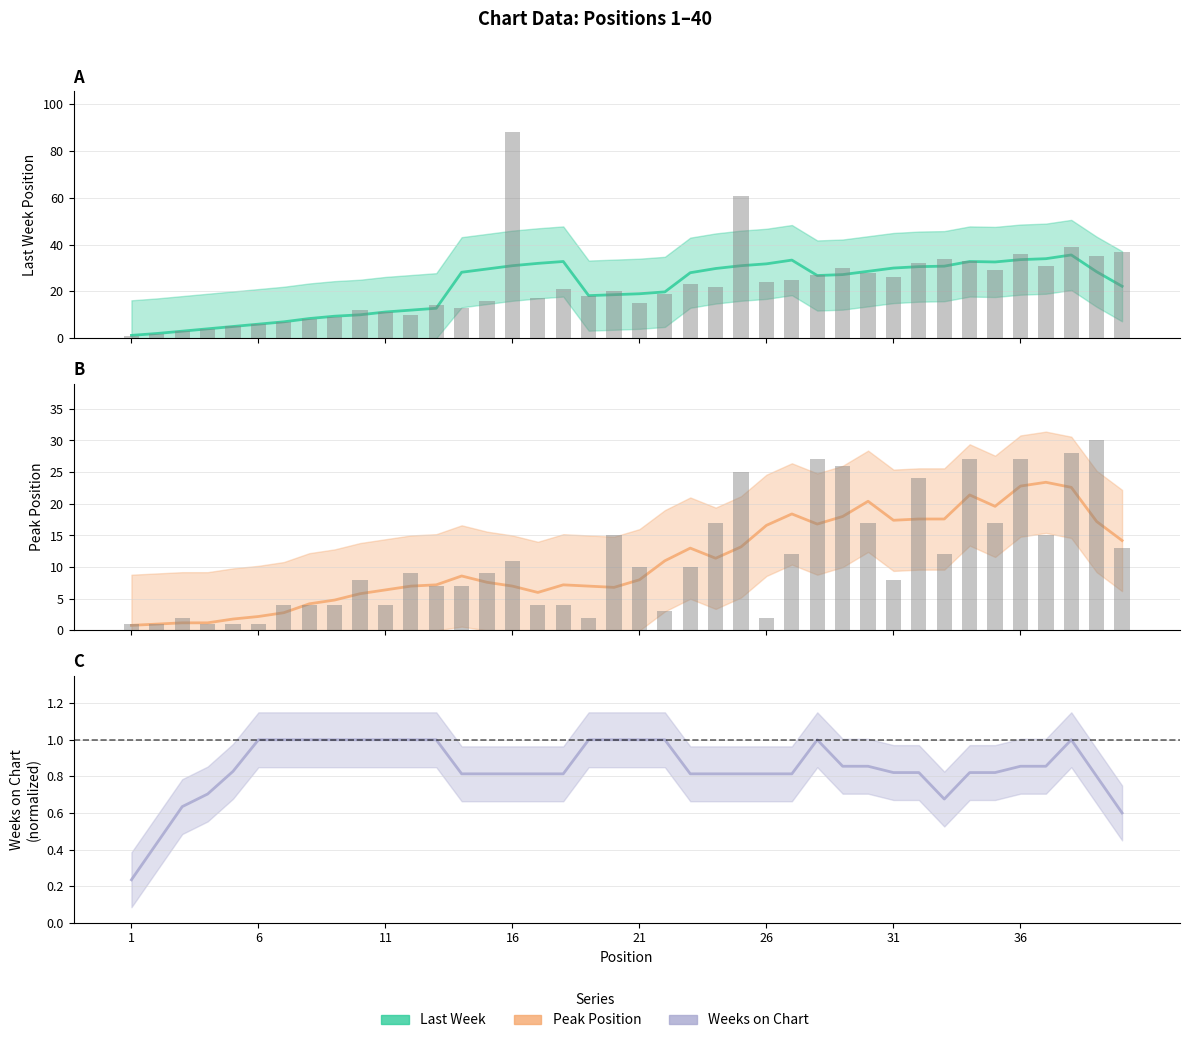

How many data points in Peak Position are less than 9?

19